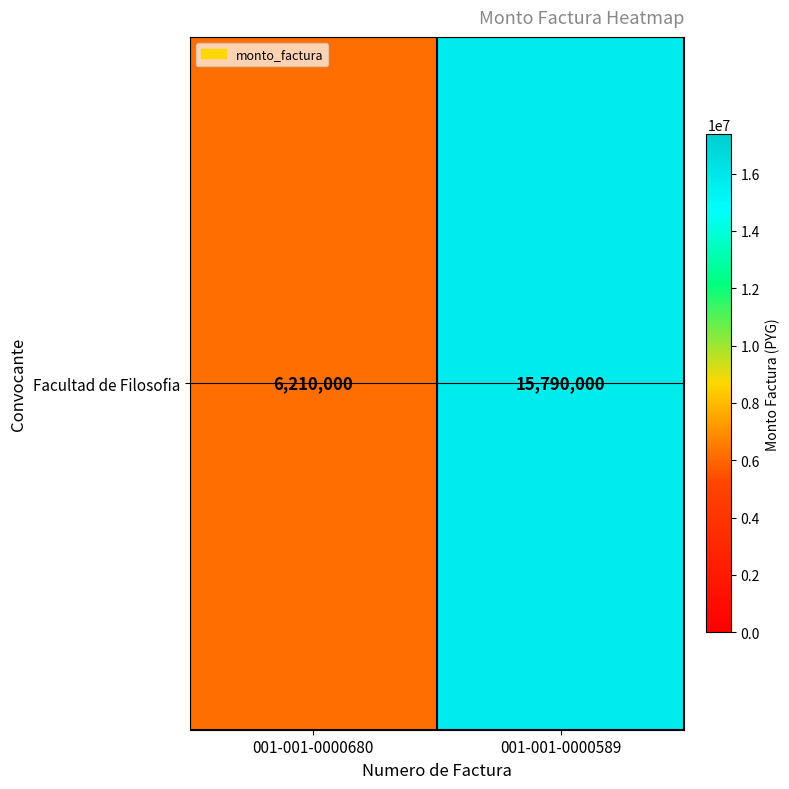

What is the difference between the maximum and minimum values?

9580000